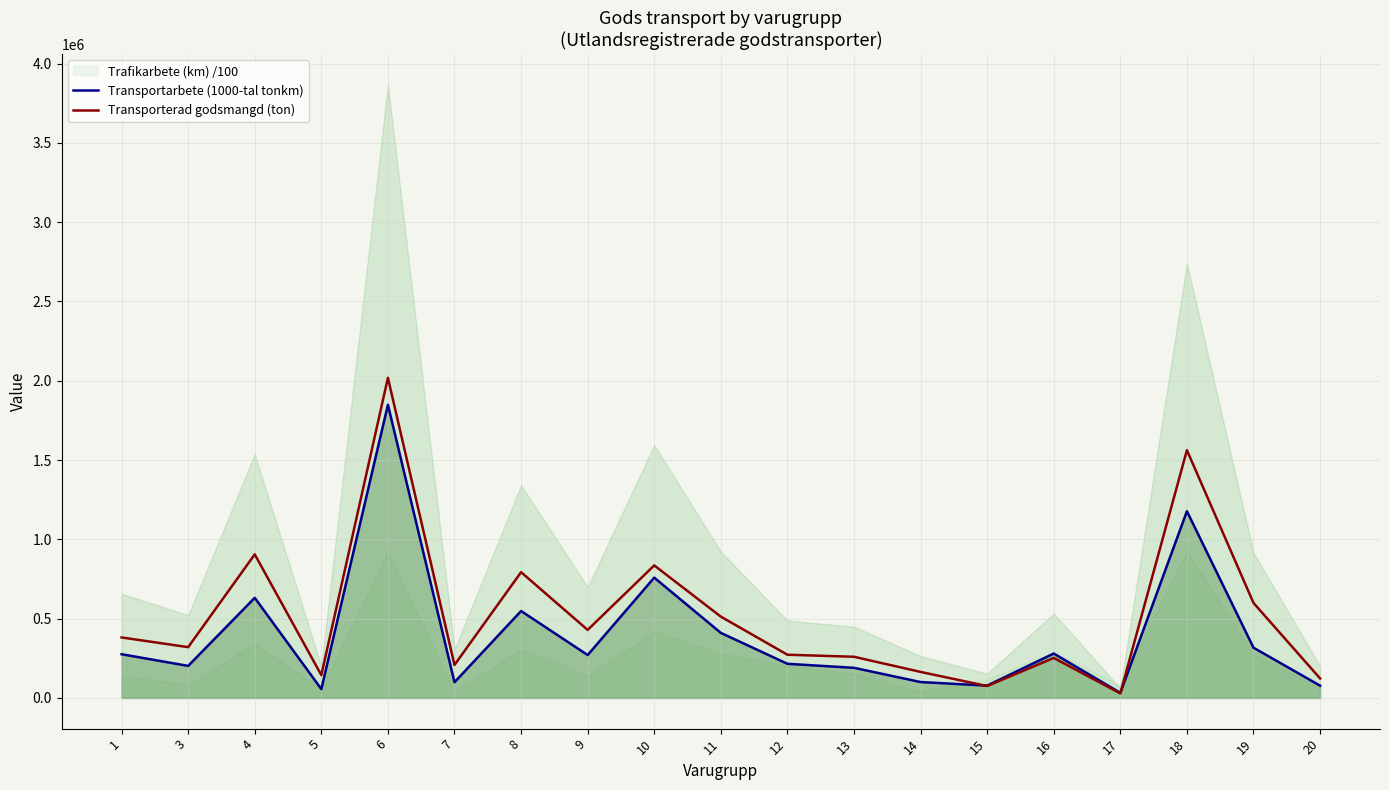

In Transporterad godsmangd (ton), how many points are lower than both neighbors (excluding endpoints)?

6